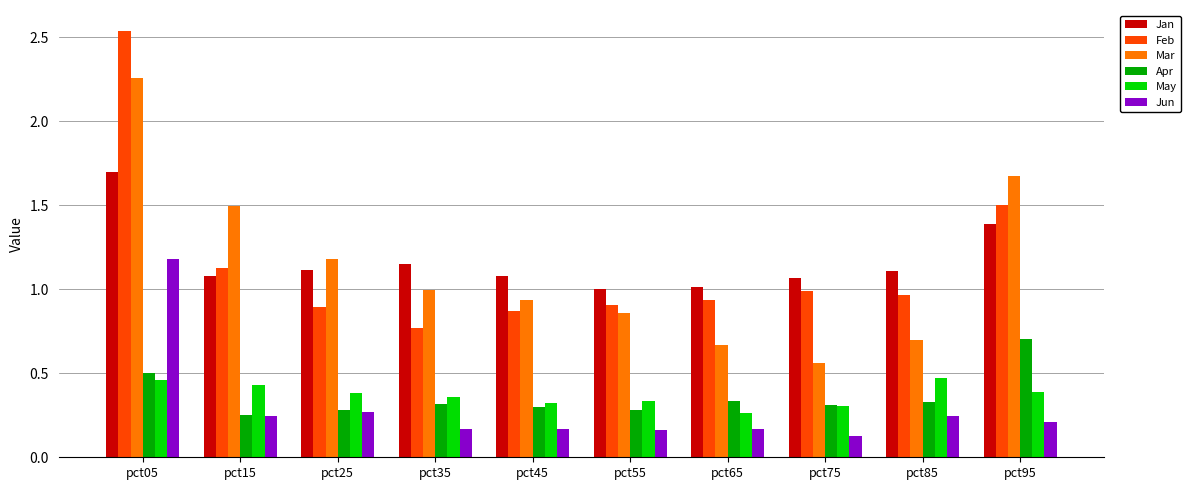

Between pct65 and pct95, which series saw the biggest shift?

Mar